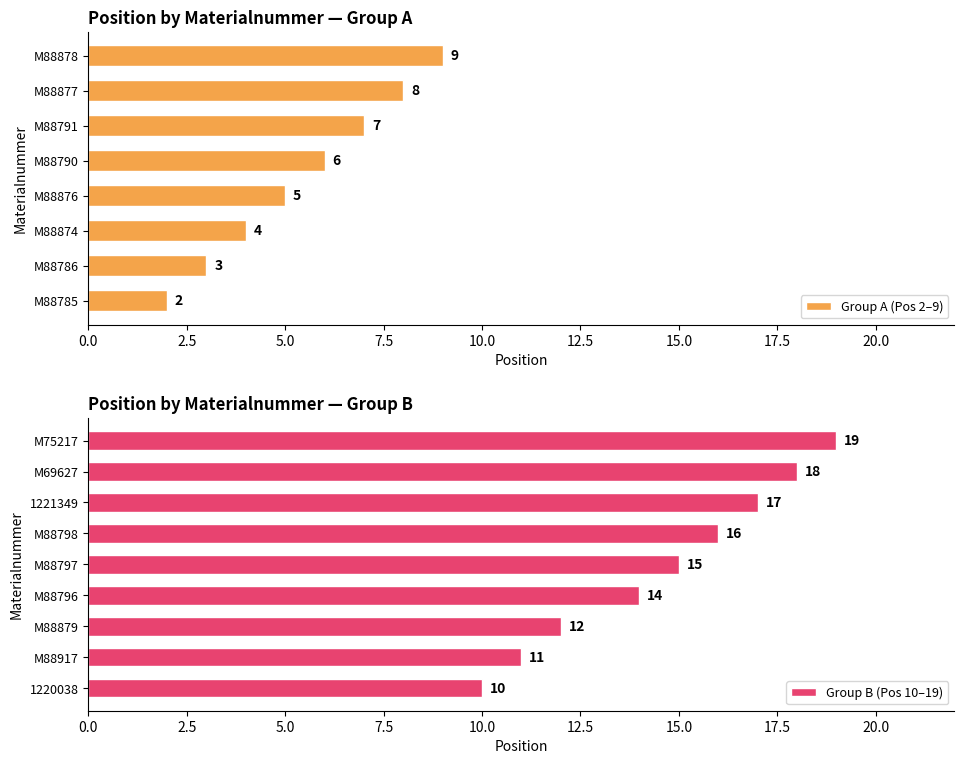

What is the approximate value at M88879?

12